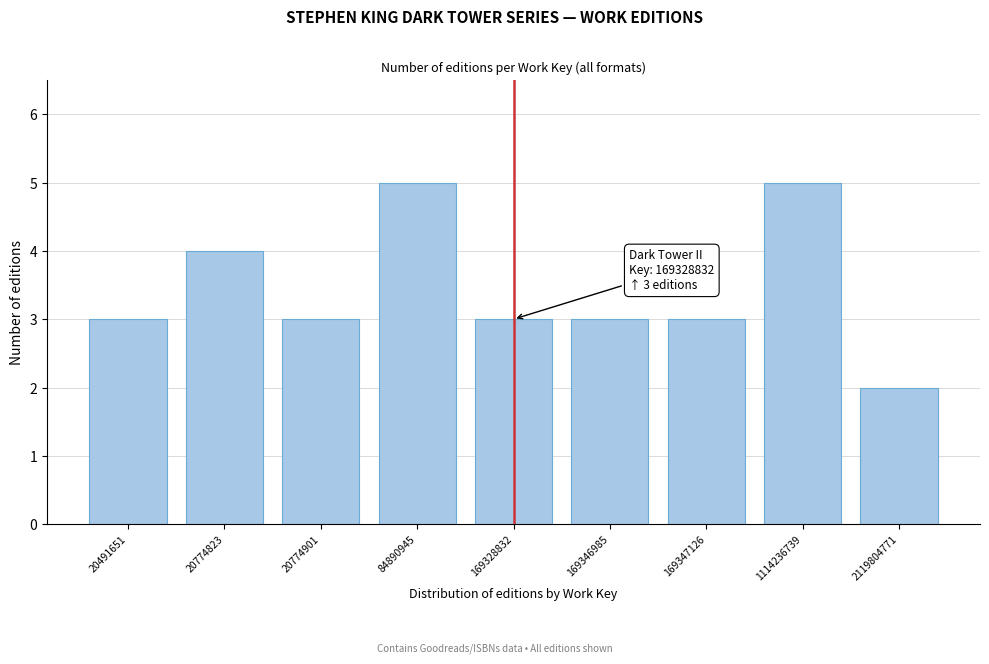

Reading left to right, what are all the values shown in this chart?

3	4	3	5	3	3	3	5	2